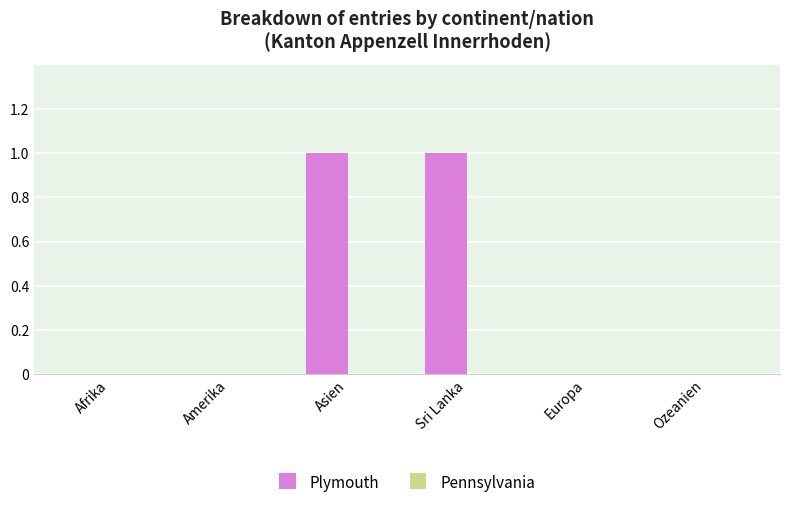

Reading left to right, transcribe all the data shown in this chart.

Afrika=0	Amerika=0	Asien=1	Sri Lanka=1	Europa=0	Ozeanien=0